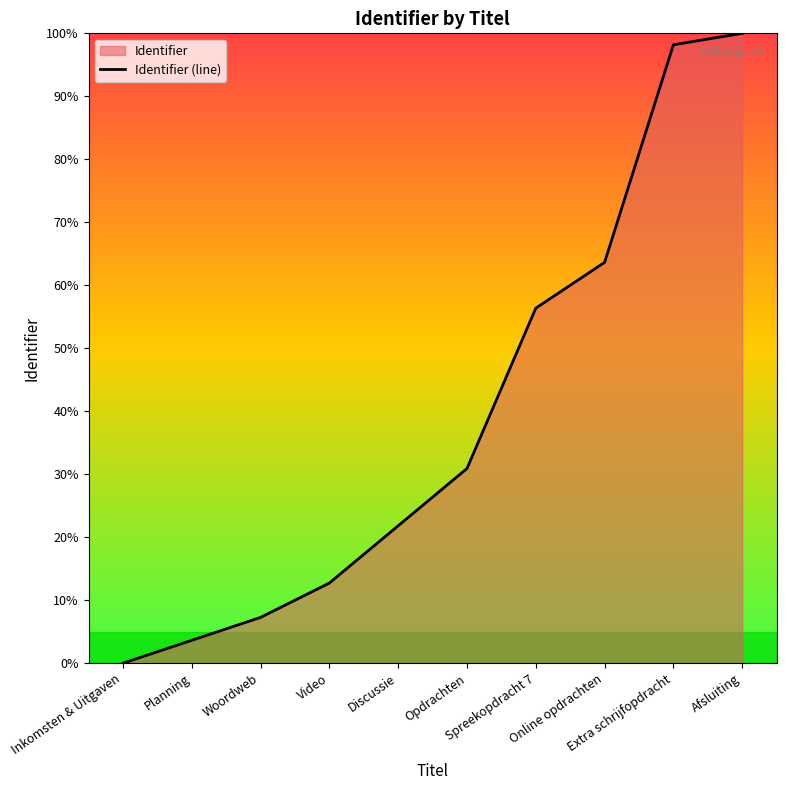

Which has a higher value, Spreekopdracht 7 or Planning?

Spreekopdracht 7